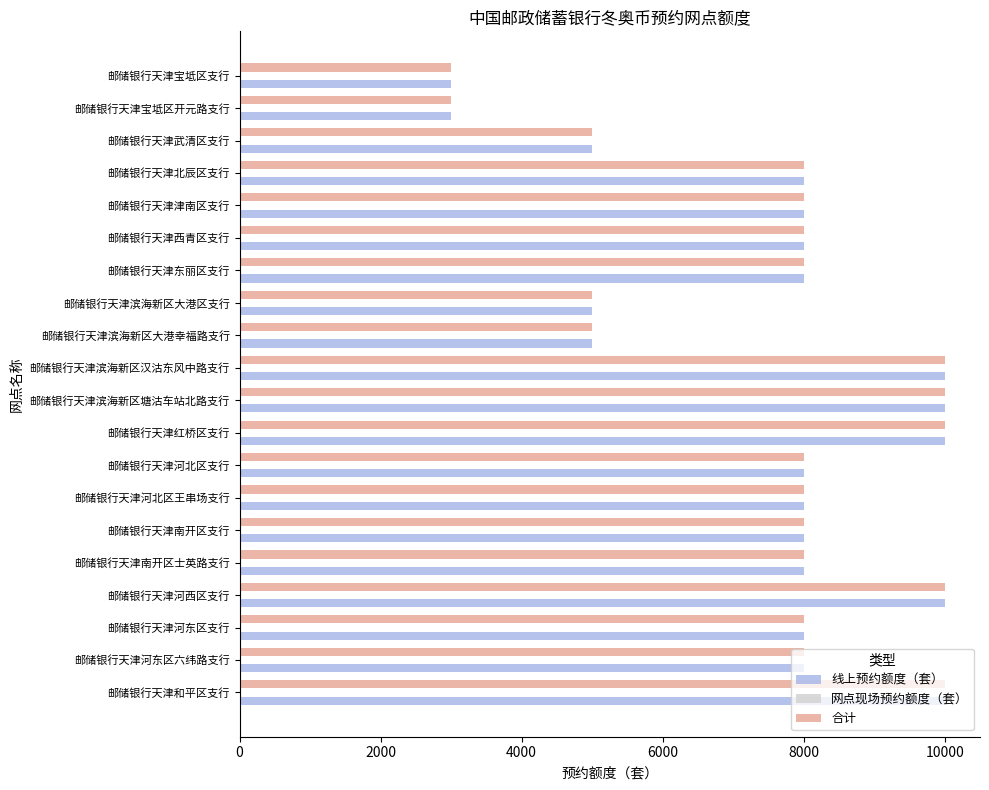

What is the maximum value shown in the chart?

10000